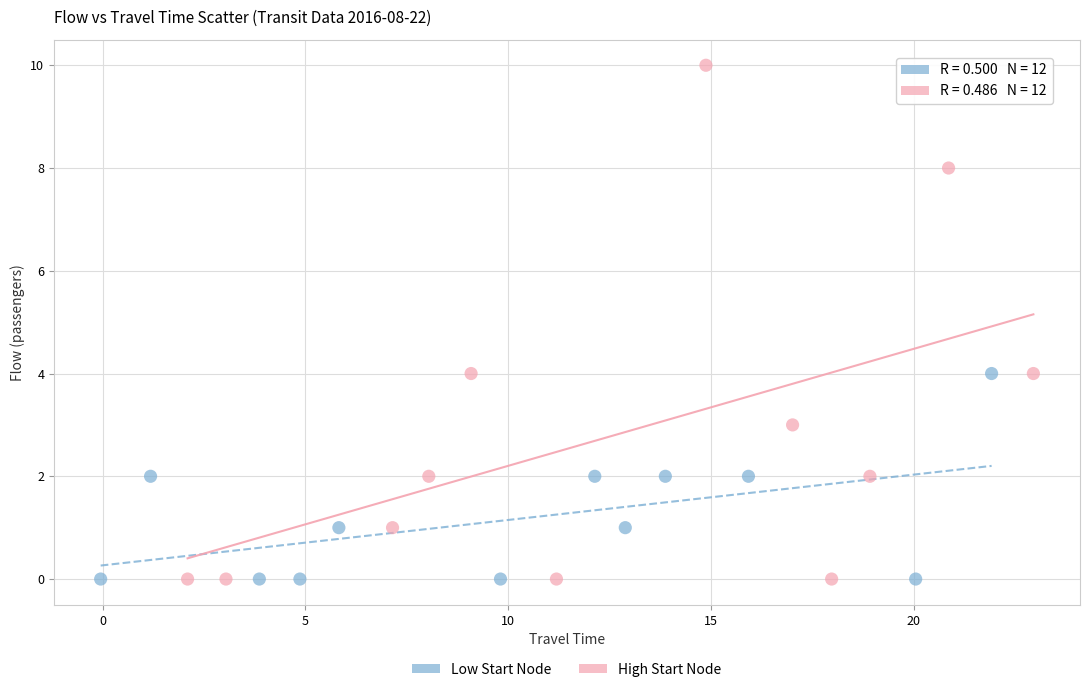

Which series contains the highest Y value?

High Start Node